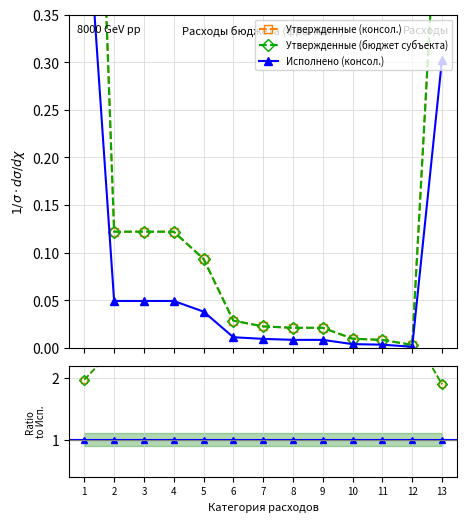

What is the maximum value for Утвержденные (консол.)?

2.7